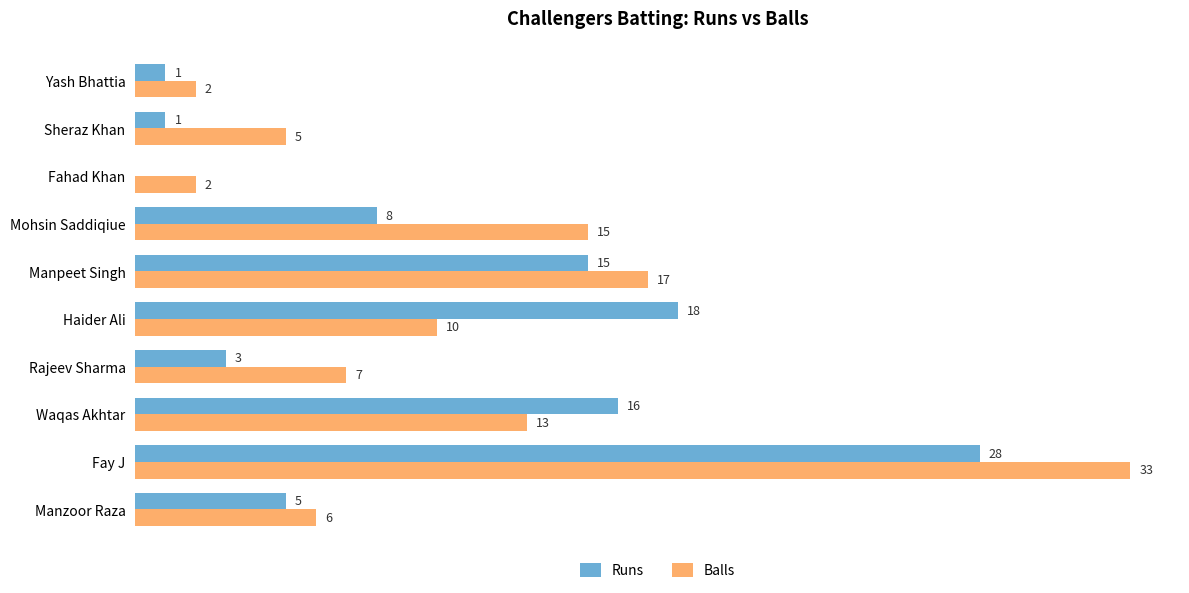

Which series changed the most between Waqas Akhtar and Haider Ali?

Balls